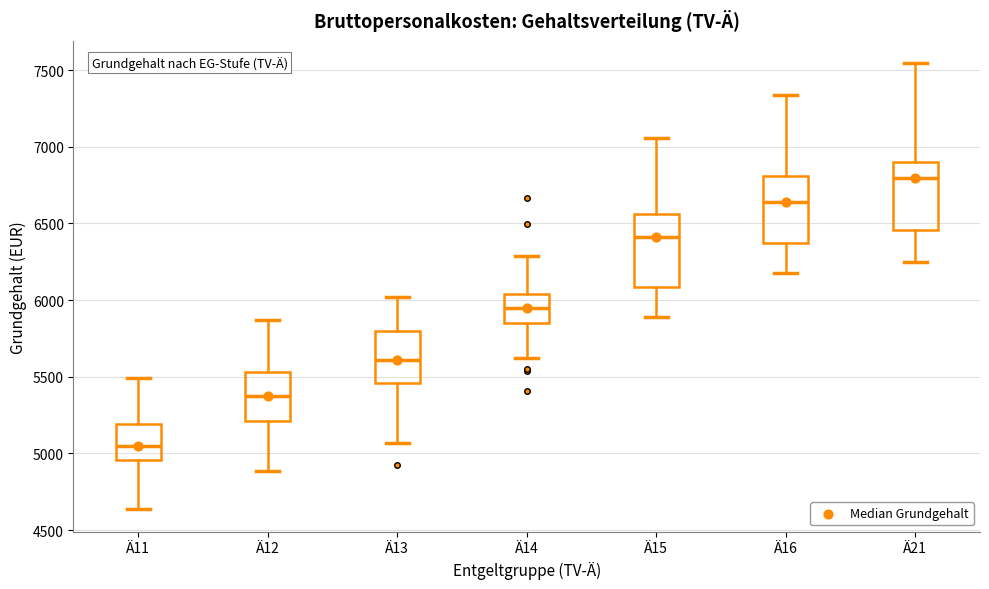

Which box's median line is the lowest?

Ä11